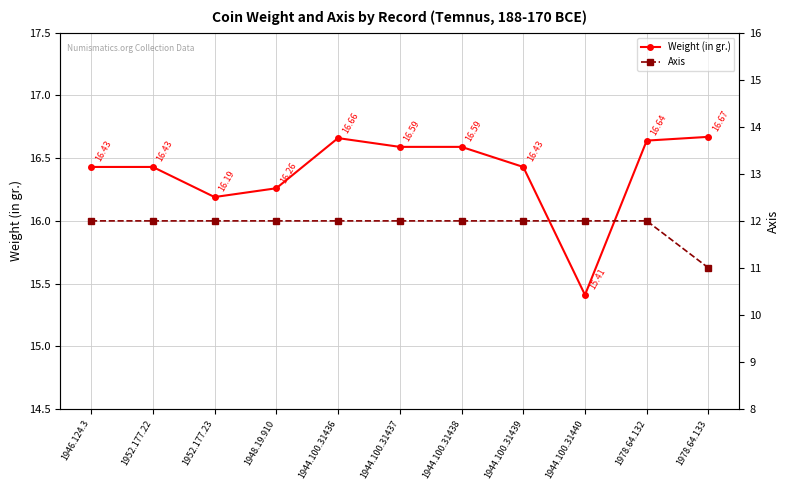

Which series has the largest total across all categories?

Weight (in gr.)